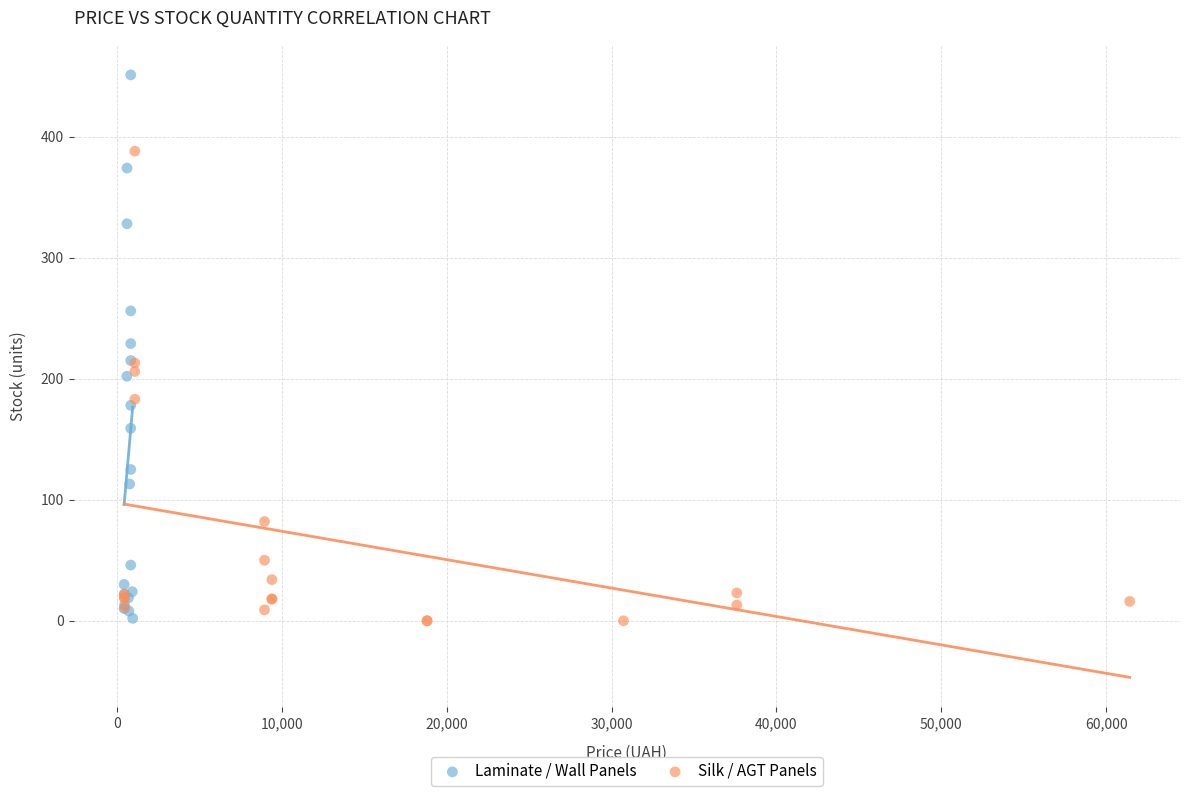

Which series has the largest Y range (max minus min)?

Laminate / Wall Panels